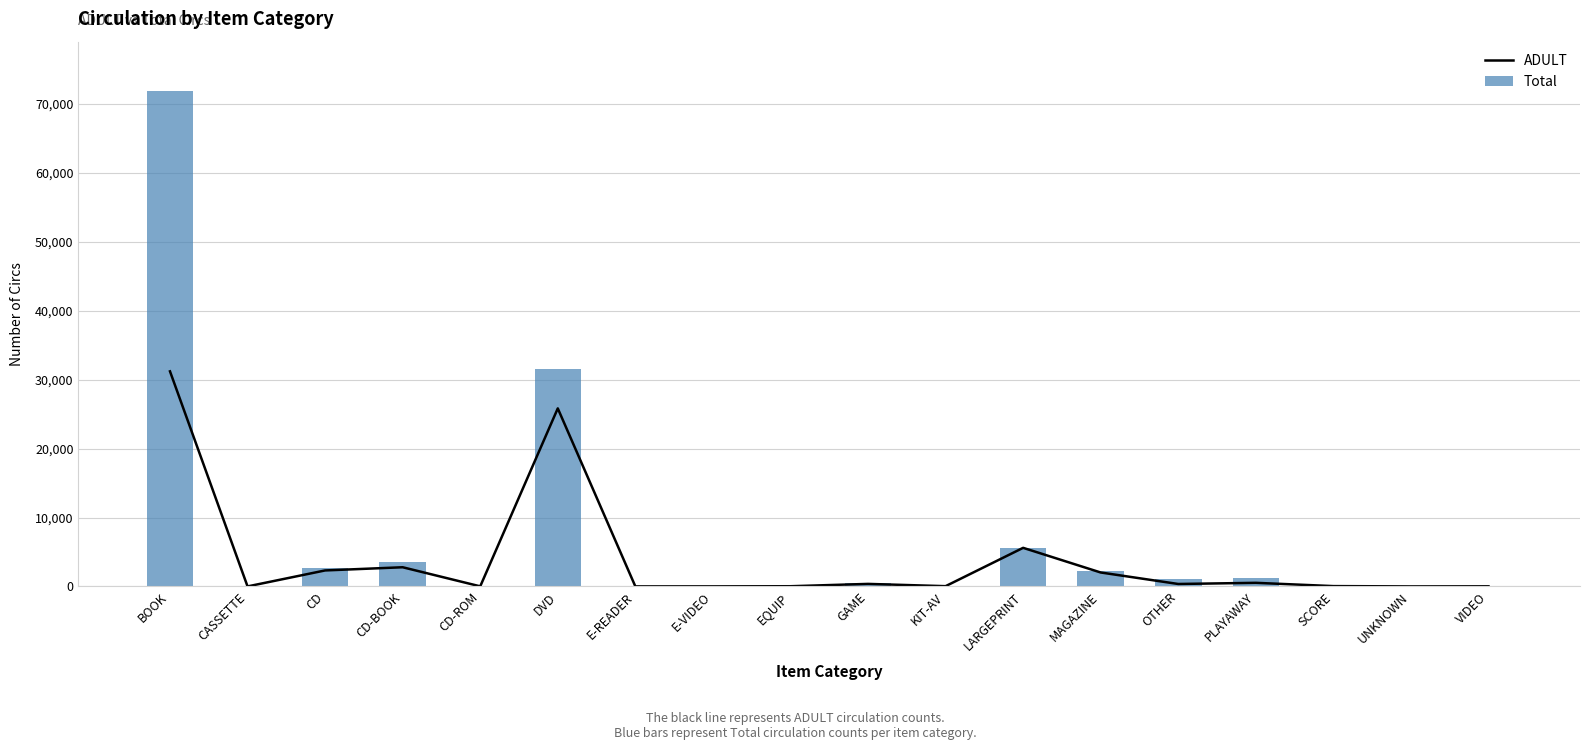

What is the label of the 10th bar from the right?

EQUIP